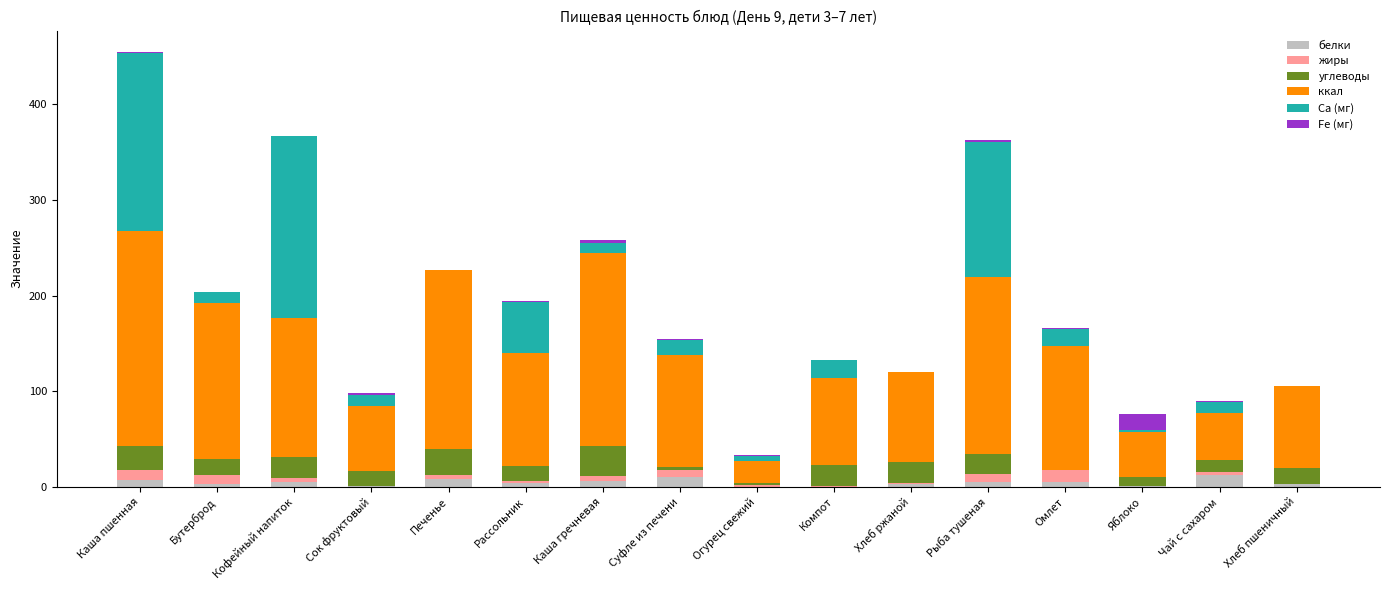

Are the bars grouped side by side (vs. stacked)?

No